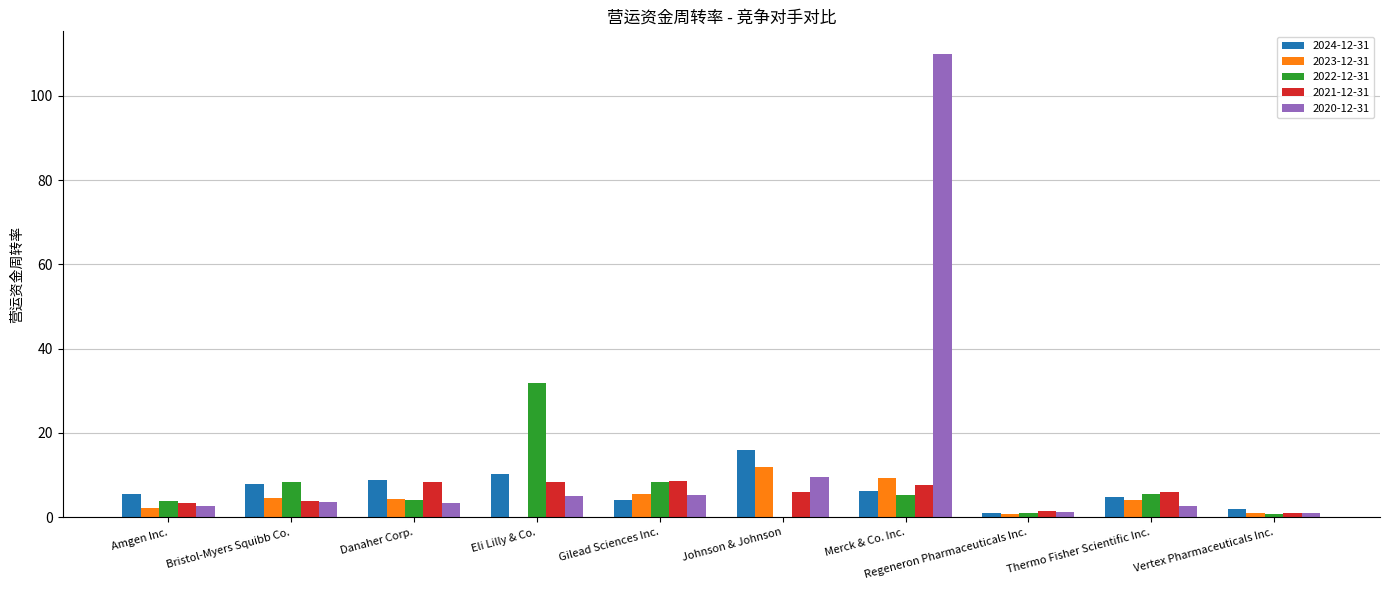

What value does the 2024-12-31 series have at Regeneron Pharmaceuticals Inc.?

1.0